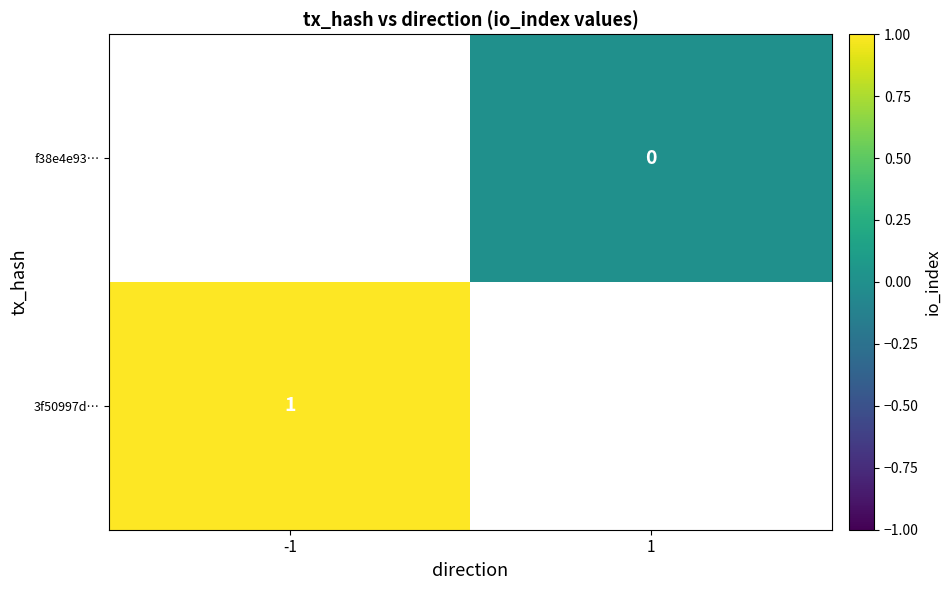

The 3f50997d… series shows 1 at -1. True or false?

True